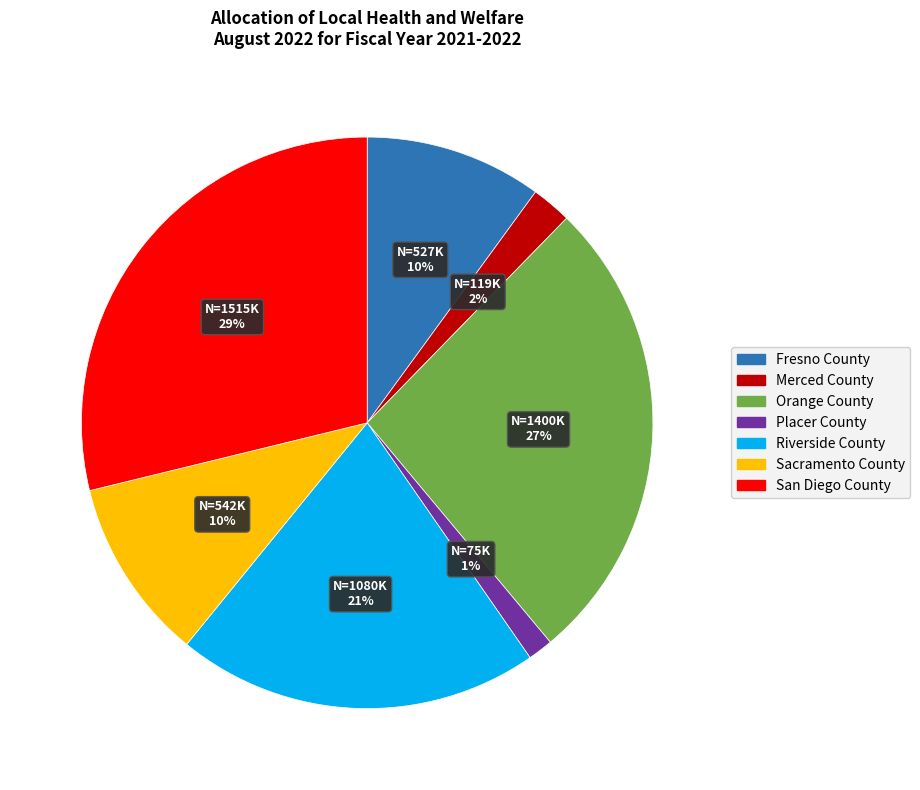

Combined, do San Diego County and Orange County account for over 50%?

Yes